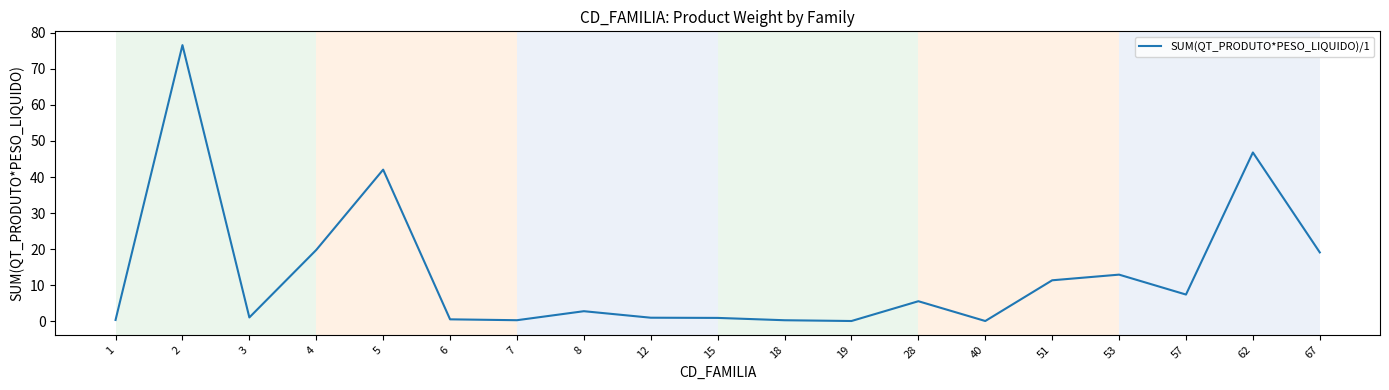

What is the difference between the second highest and second lowest values?

46.8